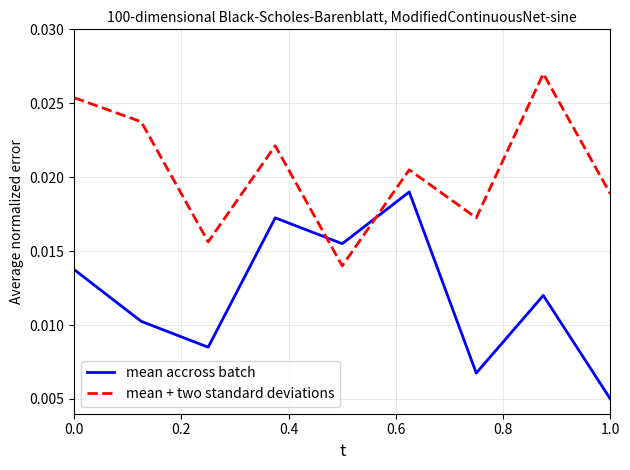

How many lines are shown in the chart?

2